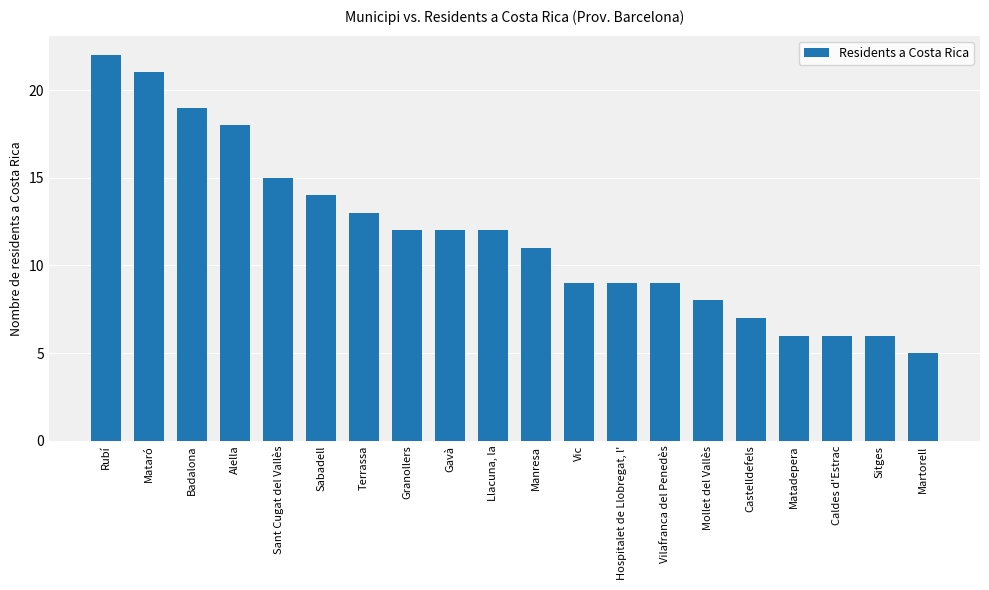

The chart shows a value of 14 at Sabadell. True or false?

True